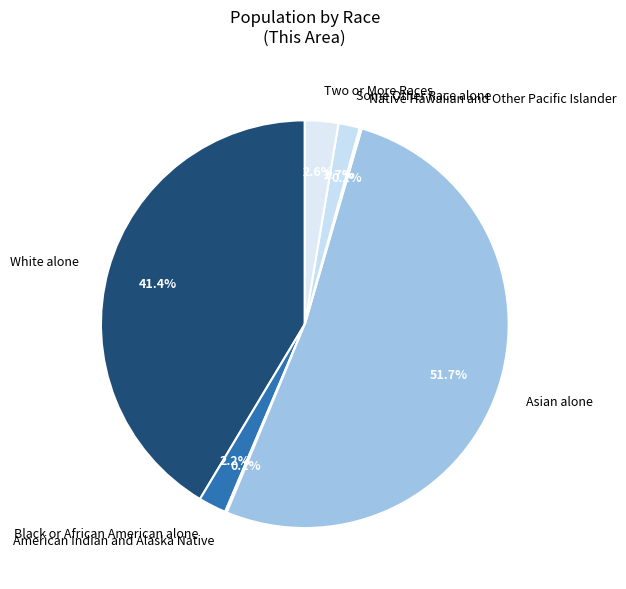

Is the sum of Some Other Race alone and Black or African American alone greater than half?

No